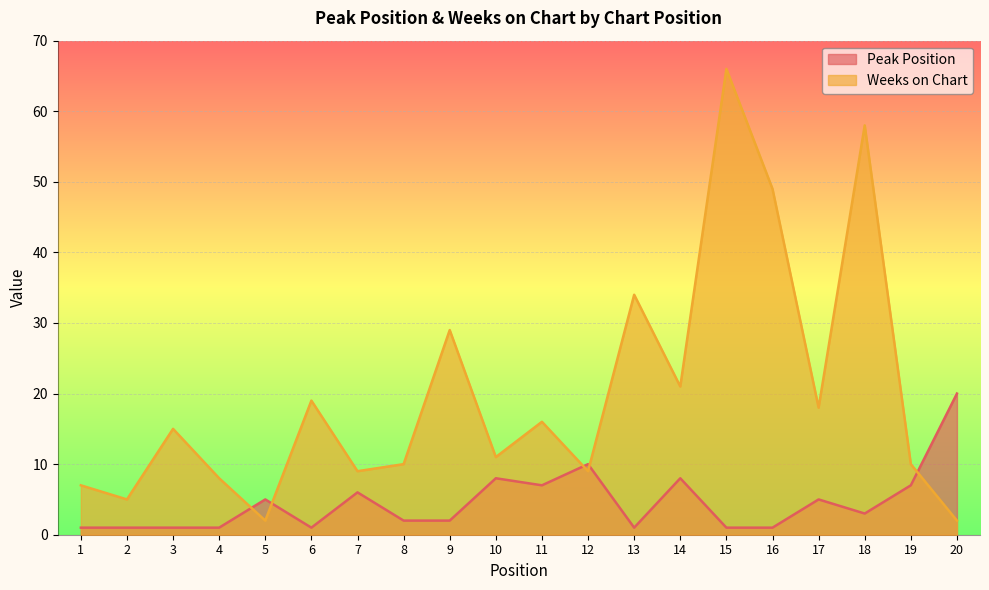

What is the average value of the Weeks on Chart series?

20